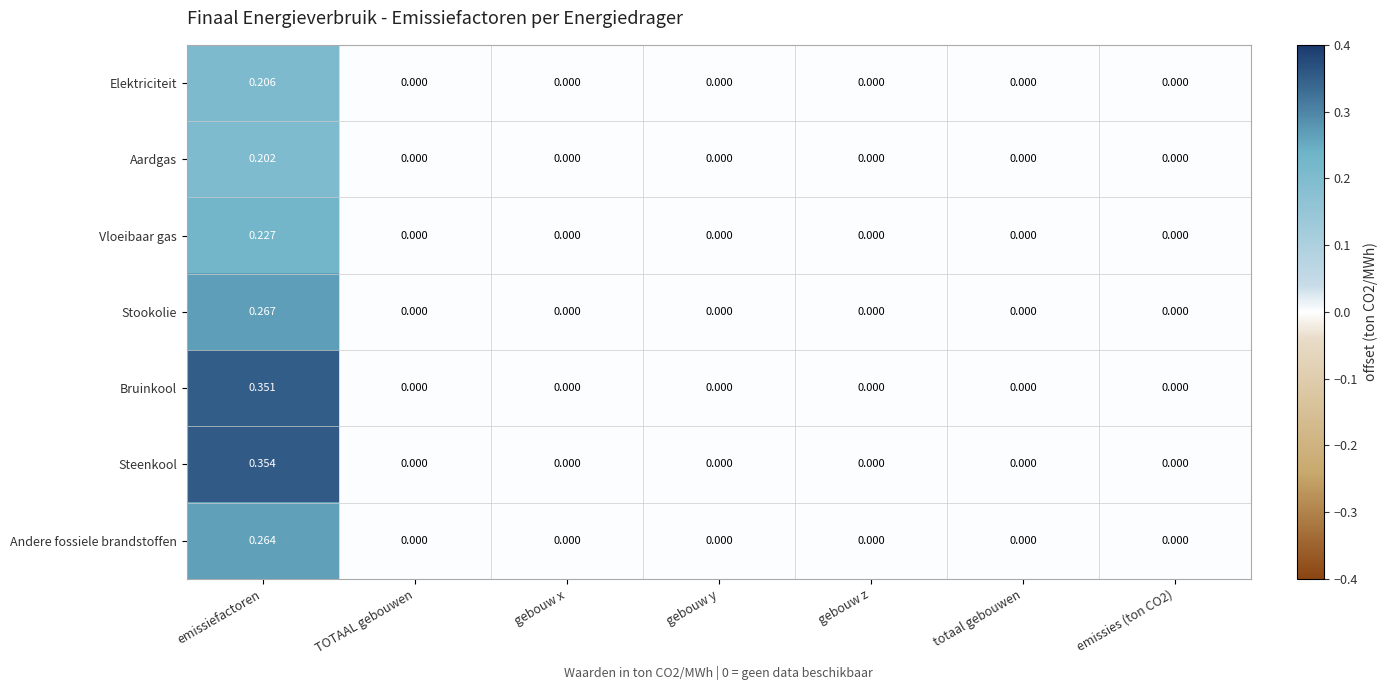

What is the total value across all series at emissiefactoren?

1.9